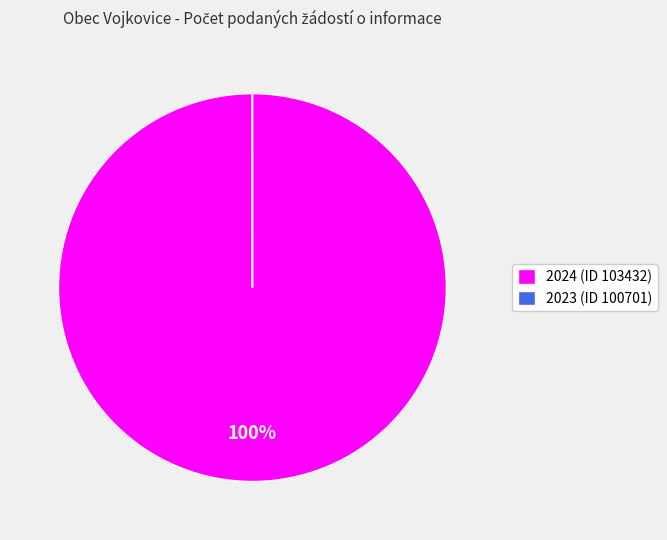

What is the largest slice in the pie chart?

2024 (ID 103432)